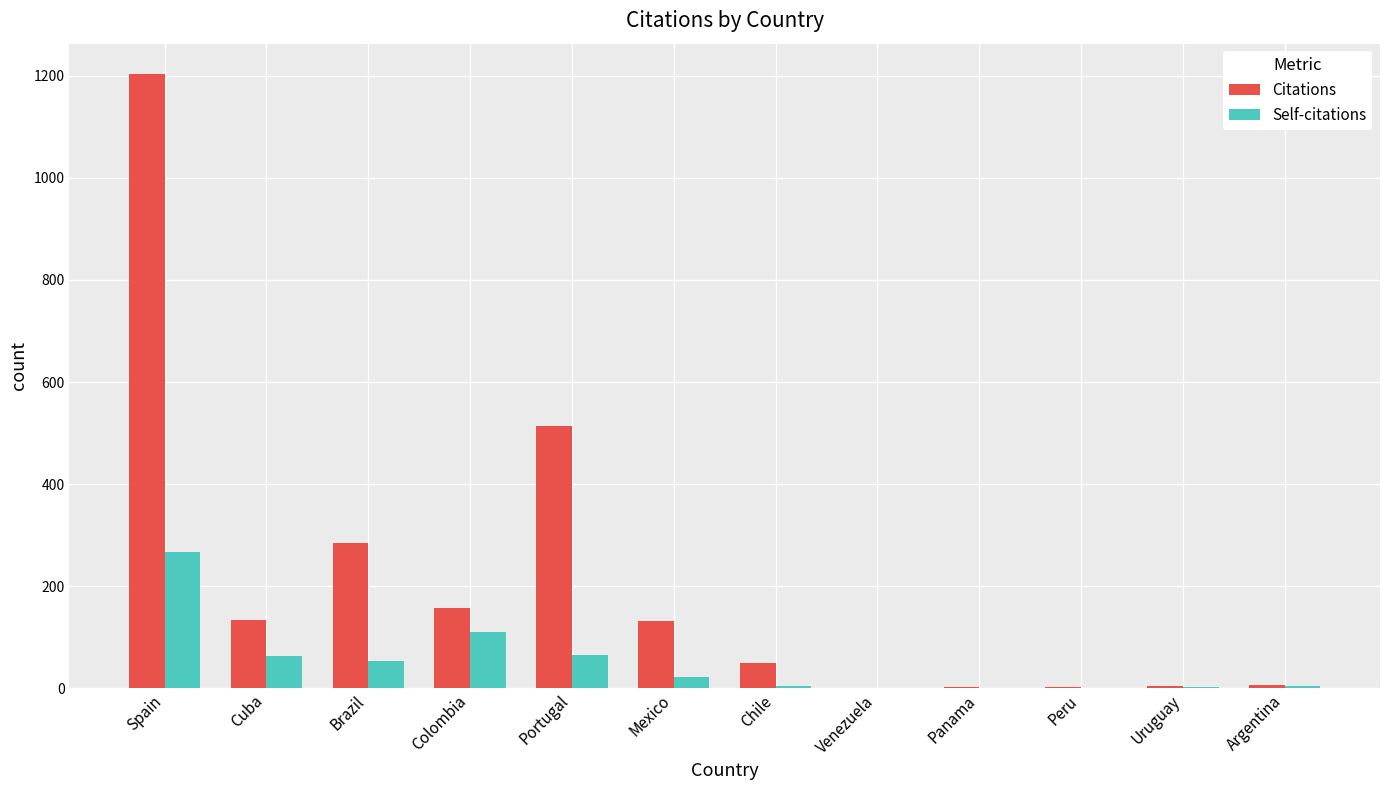

Are the bars horizontal?

No